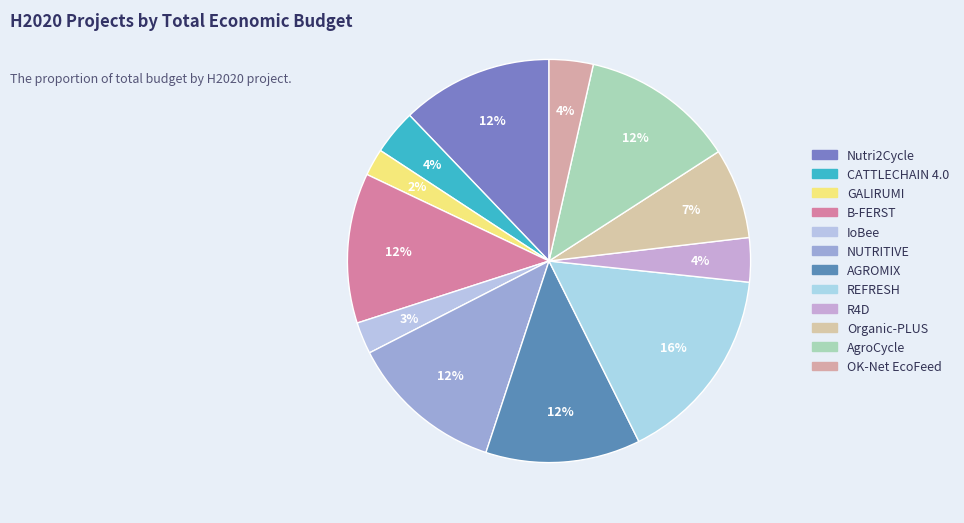

To the nearest percent, what is the average slice percentage?

8%